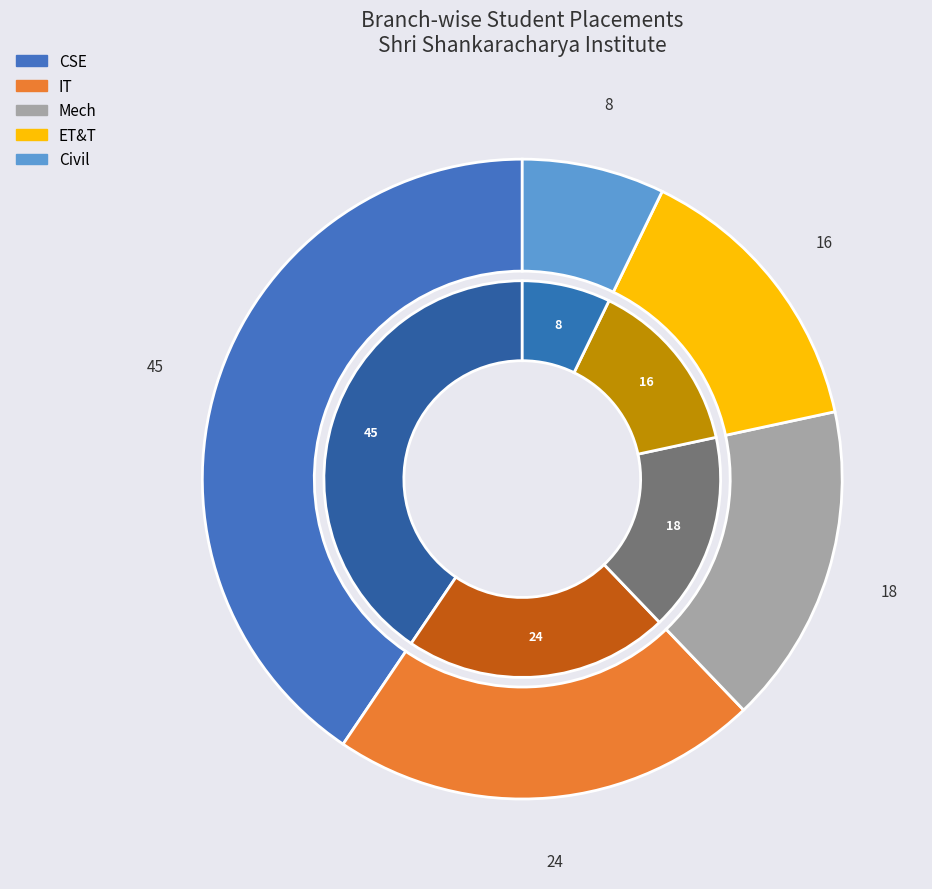

What is the largest slice in the pie chart?

CSE